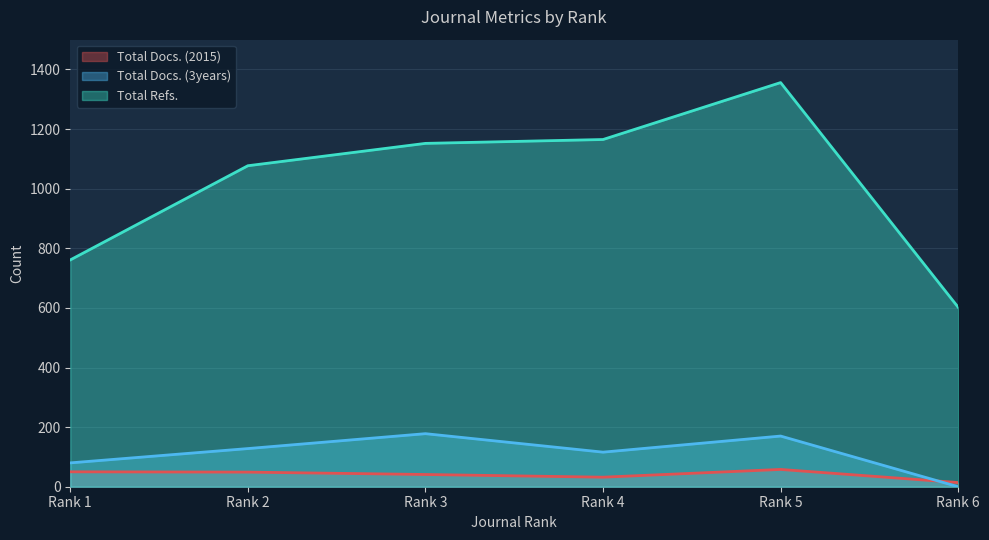

What is the highest value of the Total Refs. series?

1356